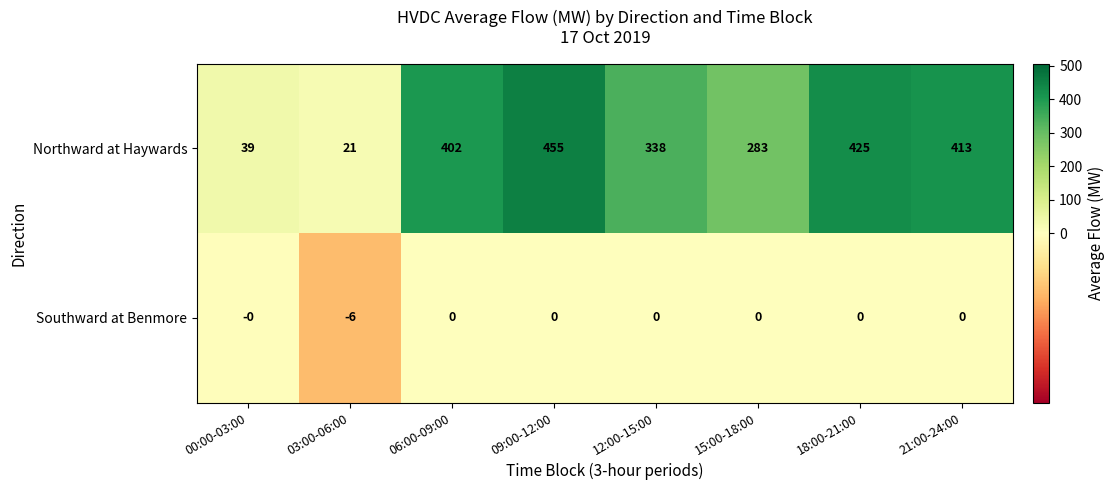

How many distinct data groups are displayed?

2